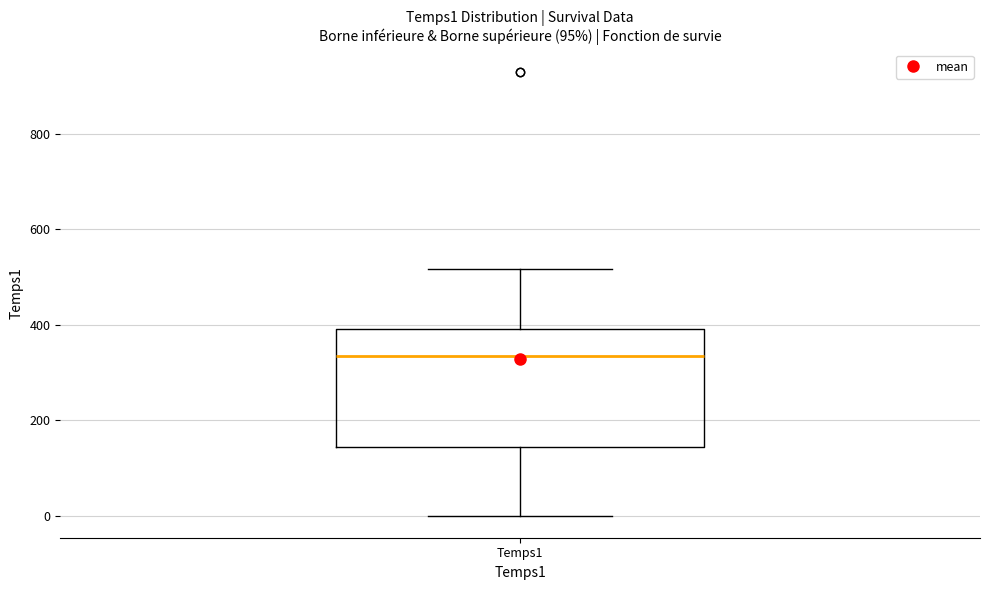

Where does the median line of the box for Temps1 sit on the y-axis? The values are not printed on the chart, so give them approximately, as read against the axis.

340